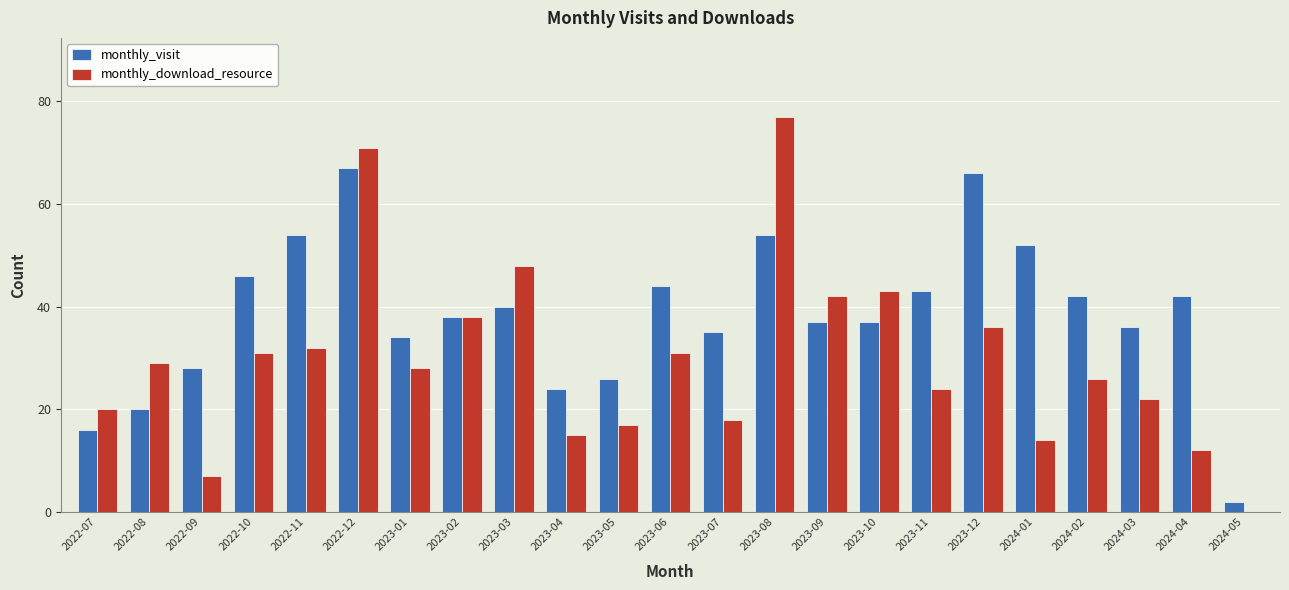

Between 2023-03 and 2024-05, which series saw the biggest shift?

monthly_download_resource